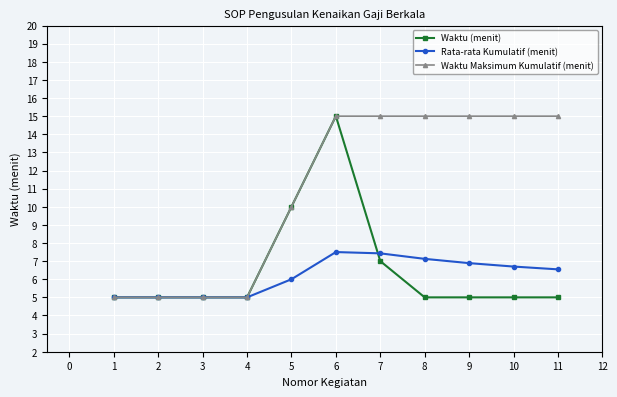

Is this an area chart (filled region under the line)?

No